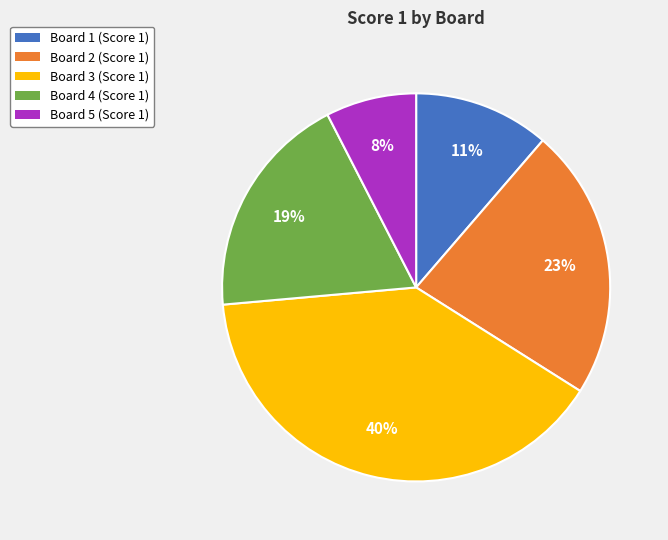

How many segments does this pie chart have?

5